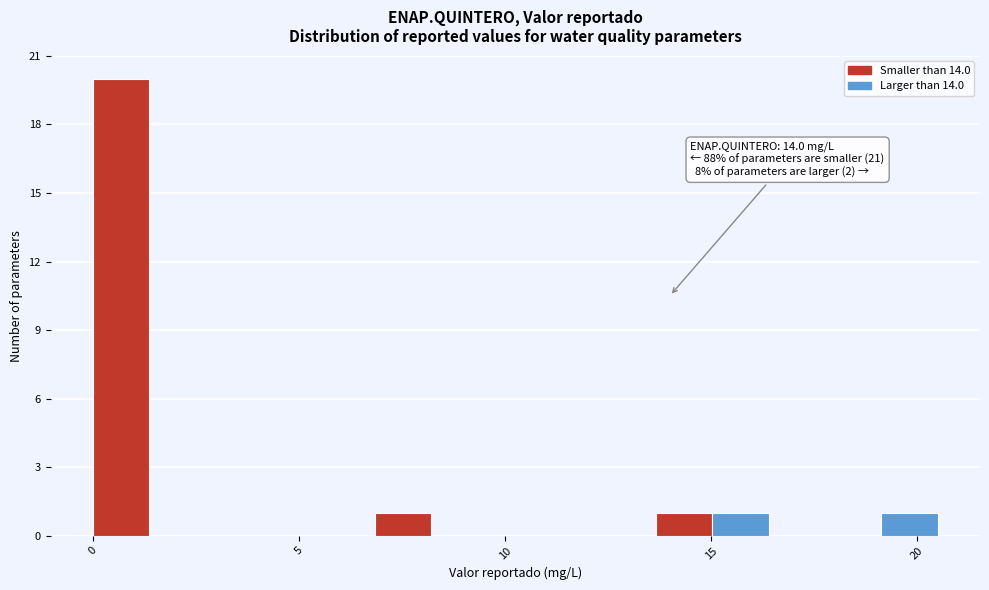

Read against the x-axis, roughly where is the centre of the tallest bar?

0.5